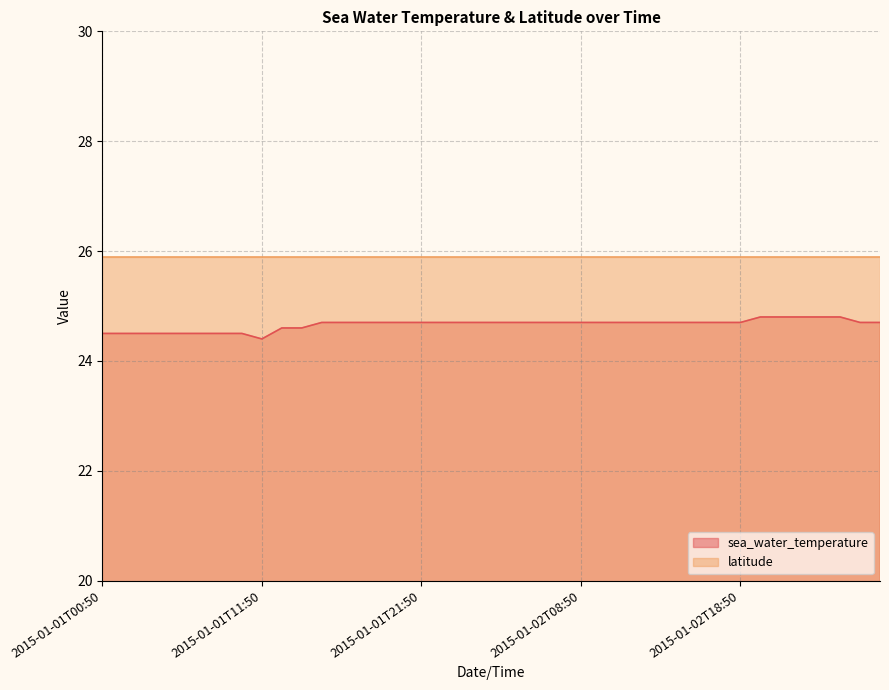

True or false: the data shows 34.9 at 2015-01-01T13:50.

False